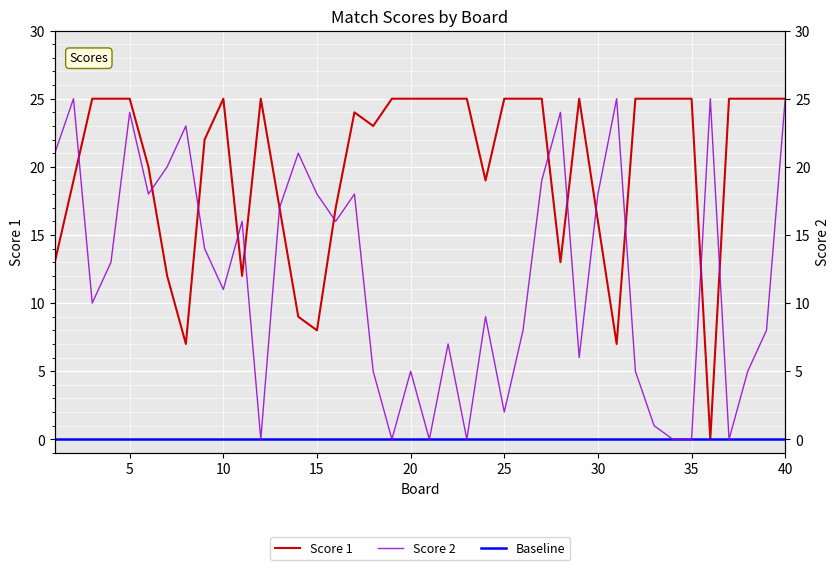

True or false: Baseline has more than 2 interior local peaks.

False